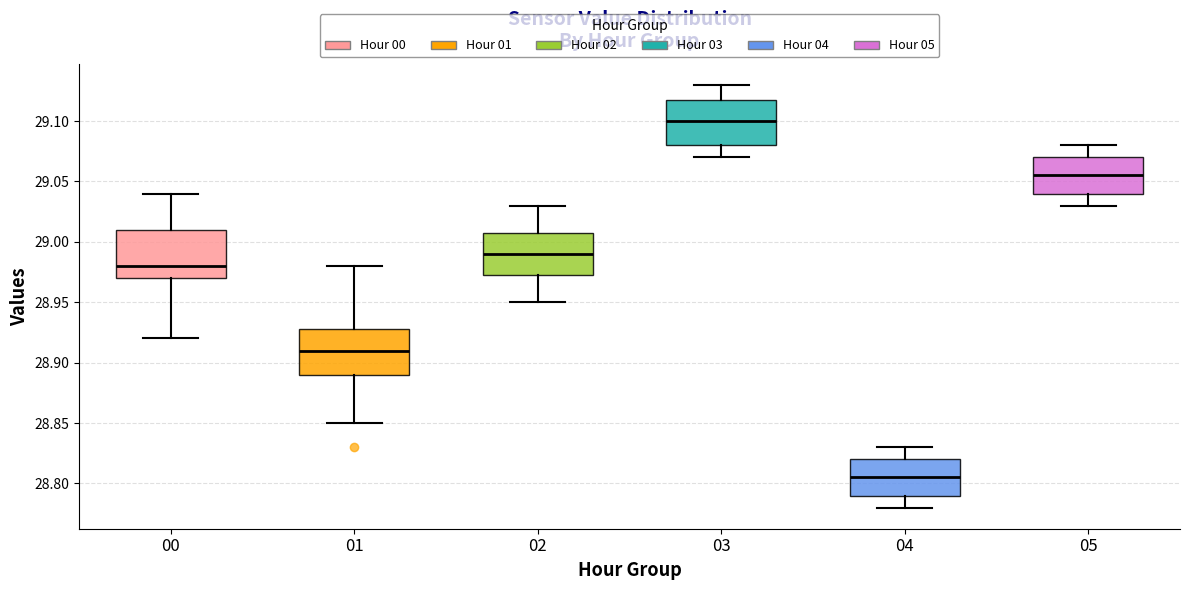

Where does the median line of the box at x = 04 sit on the y-axis? The values are not printed on the chart, so give them approximately, as read against the axis.

28.805